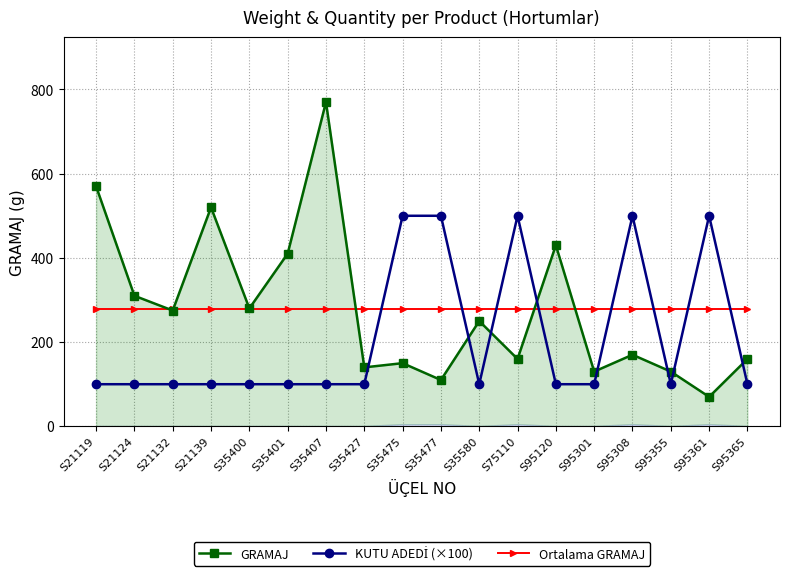

How many data points does each series have?

18